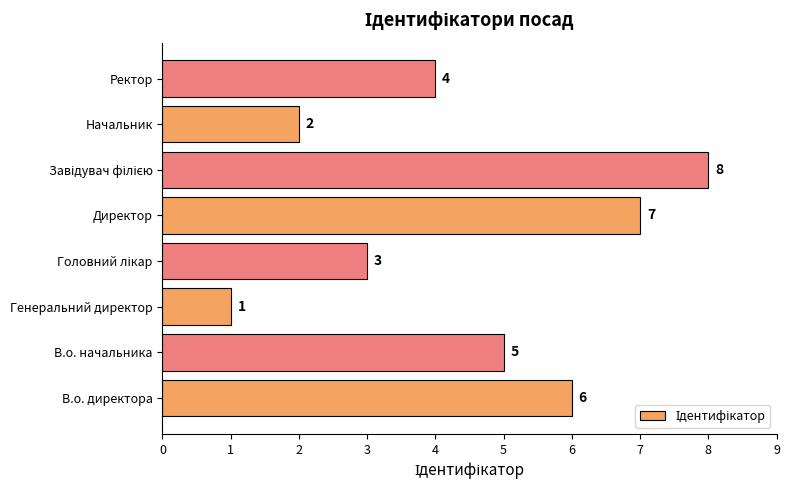

Is it true that the value at Директор is 7?

True